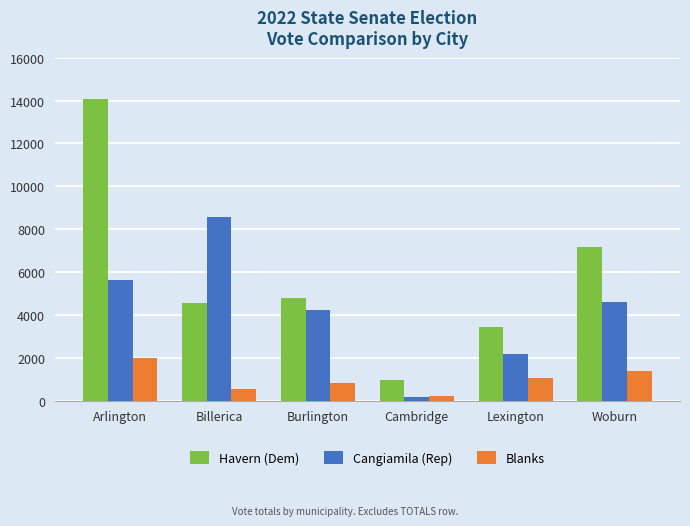

List the labels in order of Cangiamila (Rep) value, largest first.

Billerica, Arlington, Woburn, Burlington, Lexington, Cambridge